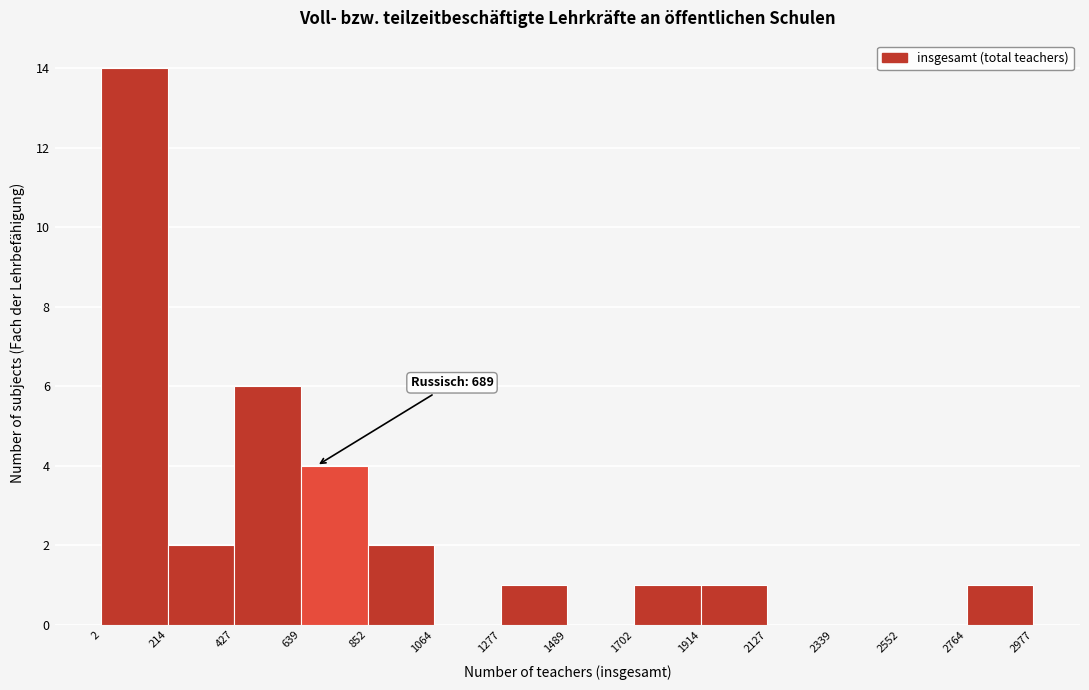

Which range on the x-axis has the tallest bar?

2 to 214